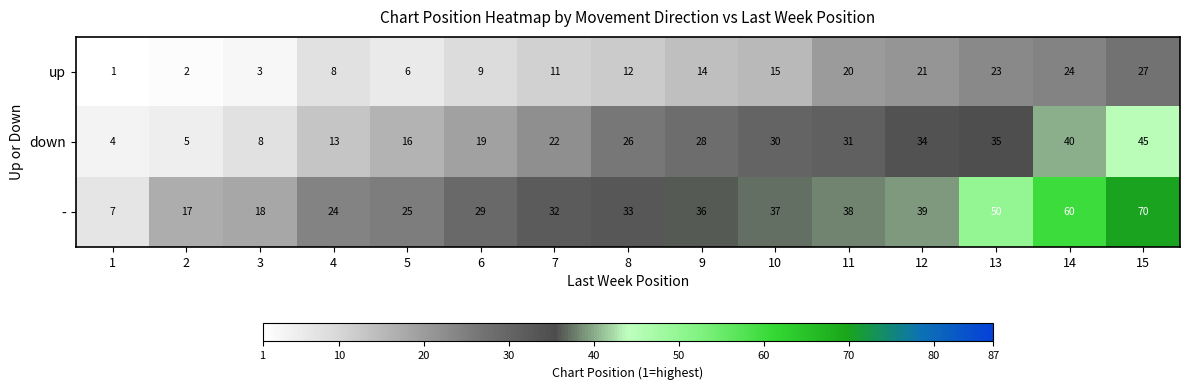

At which category is the sum across all series the highest?

15